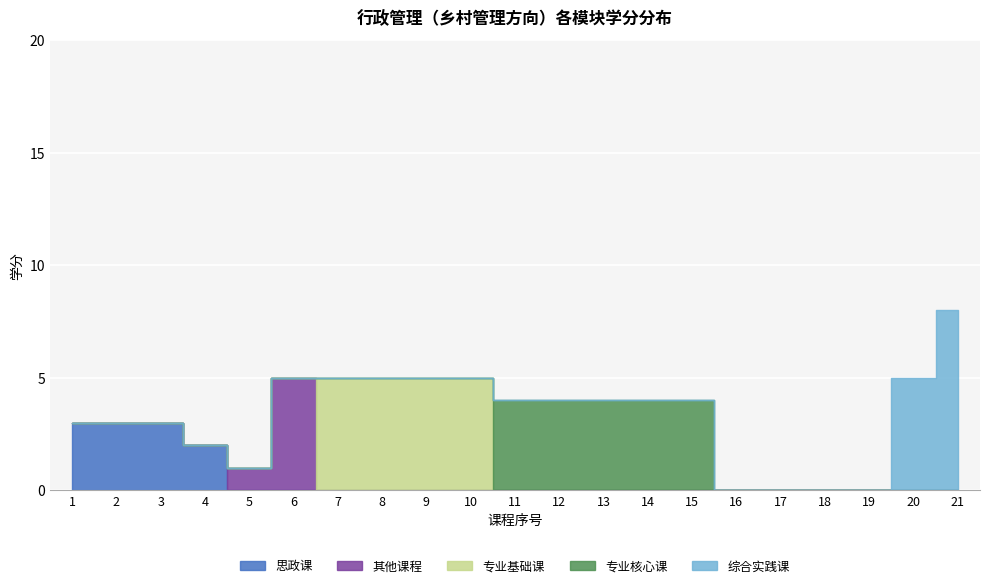

At which category does the chart reach its minimum across all series?

5